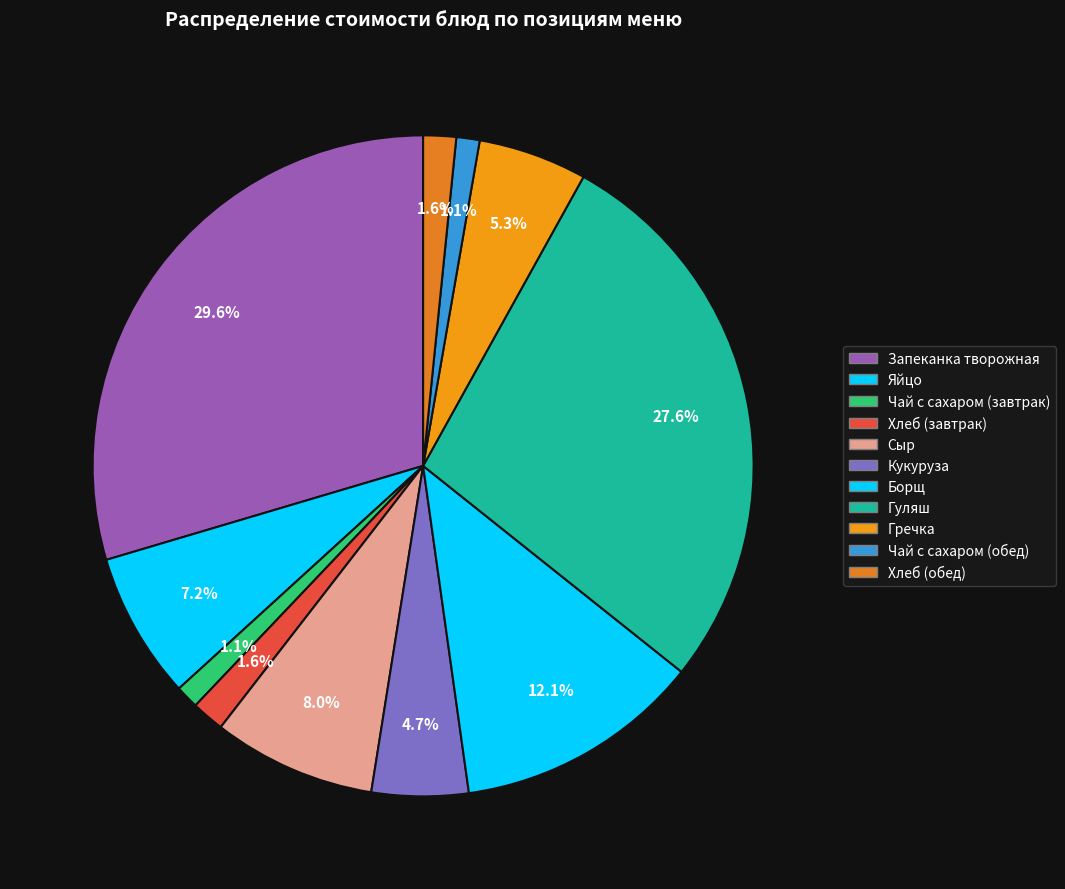

How many segments does this pie chart have?

11